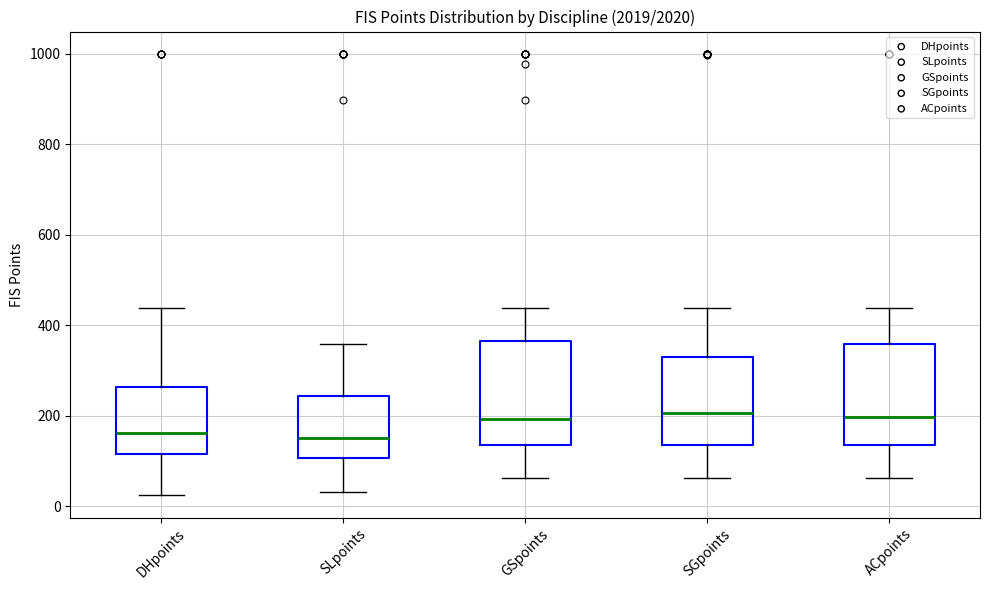

Reading left to right, read every box against the y-axis: the position of its median line, the range the box covers, and the ends of its whiskers. The values are not printed on the chart, so give them approximately, as read against the axis.

DHpoints: median 160, box 120 to 260, whiskers 20 to 440
SLpoints: median 160, box 100 to 240, whiskers 40 to 360
GSpoints: median 200, box 140 to 360, whiskers 60 to 440
SGpoints: median 200, box 140 to 320, whiskers 60 to 440
ACpoints: median 200, box 140 to 360, whiskers 60 to 440